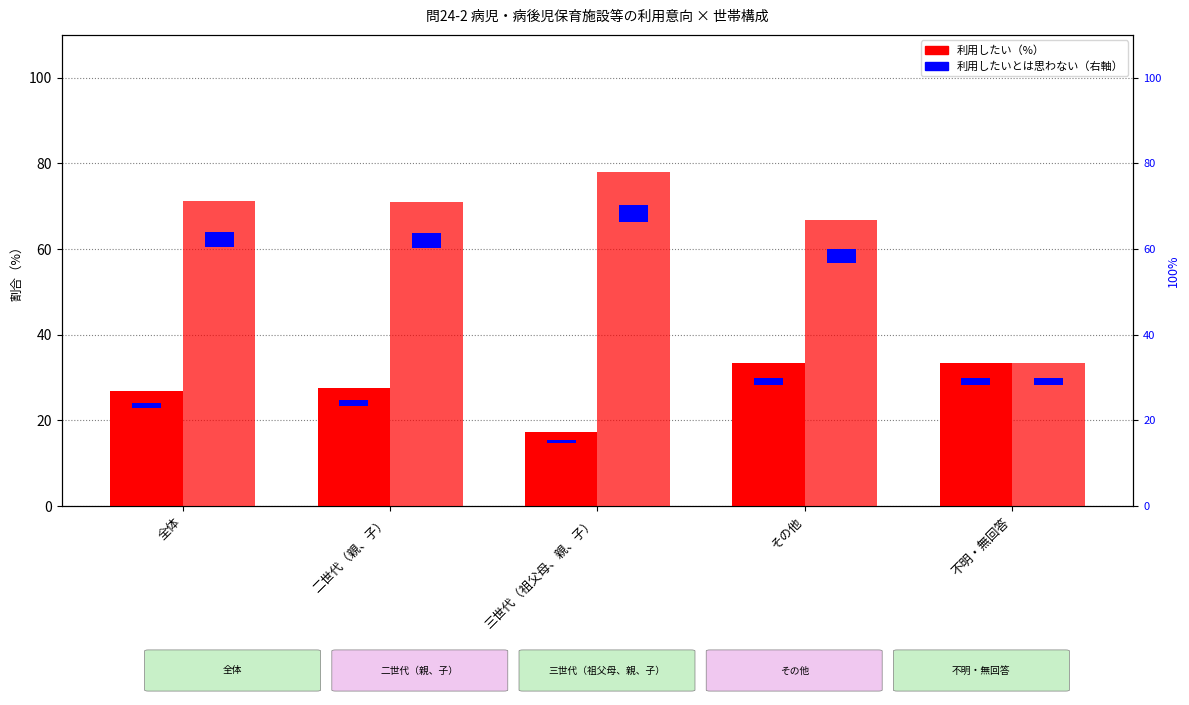

How many groups of bars are there?

5